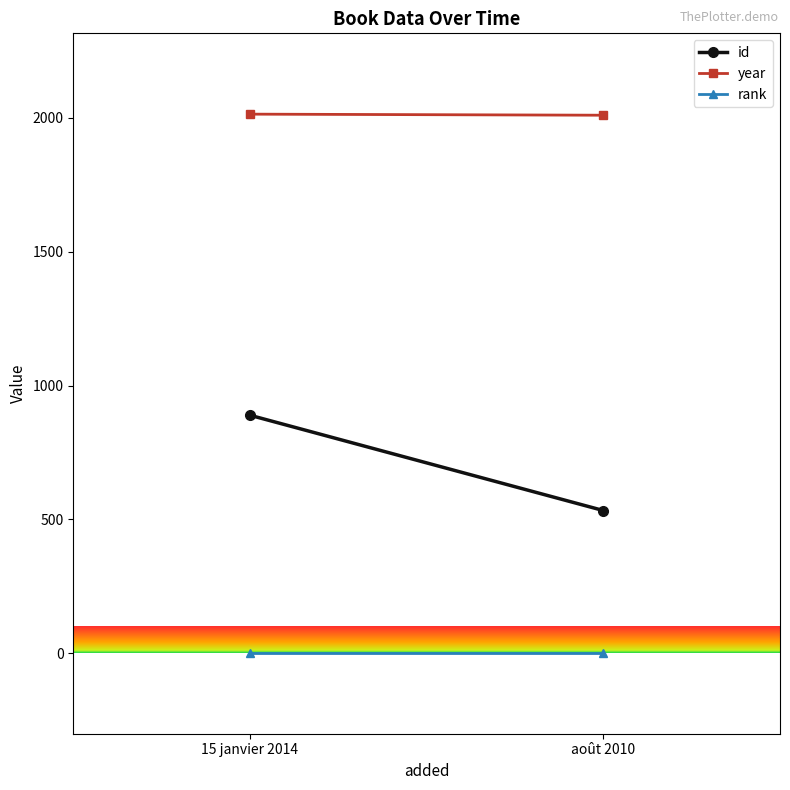

Reading right to left, list all the values displayed in this chart.

id: août 2010=533	15 janvier 2014=889
year: août 2010=2010	15 janvier 2014=2014
rank: août 2010=1	15 janvier 2014=1